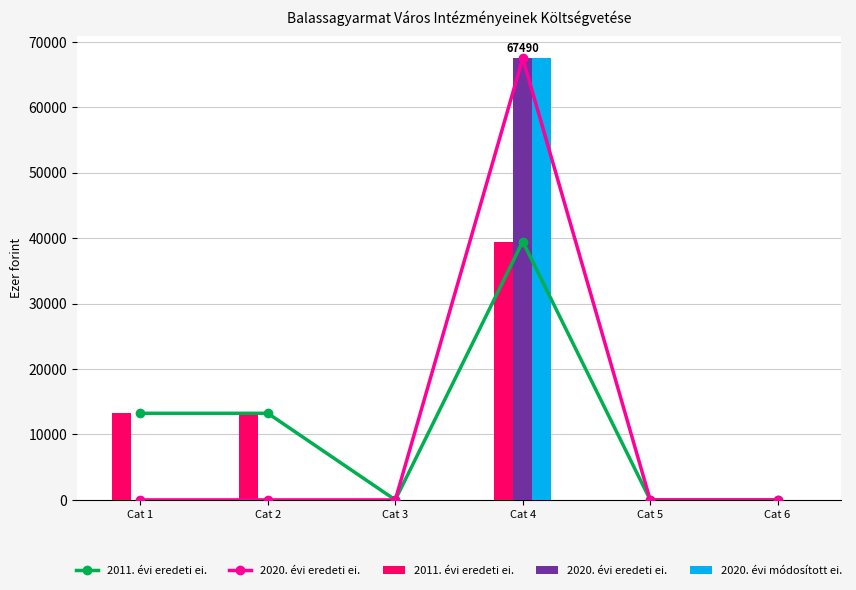

What is the difference between the maximum and minimum values in the 2011. évi eredeti ei. series?

39486